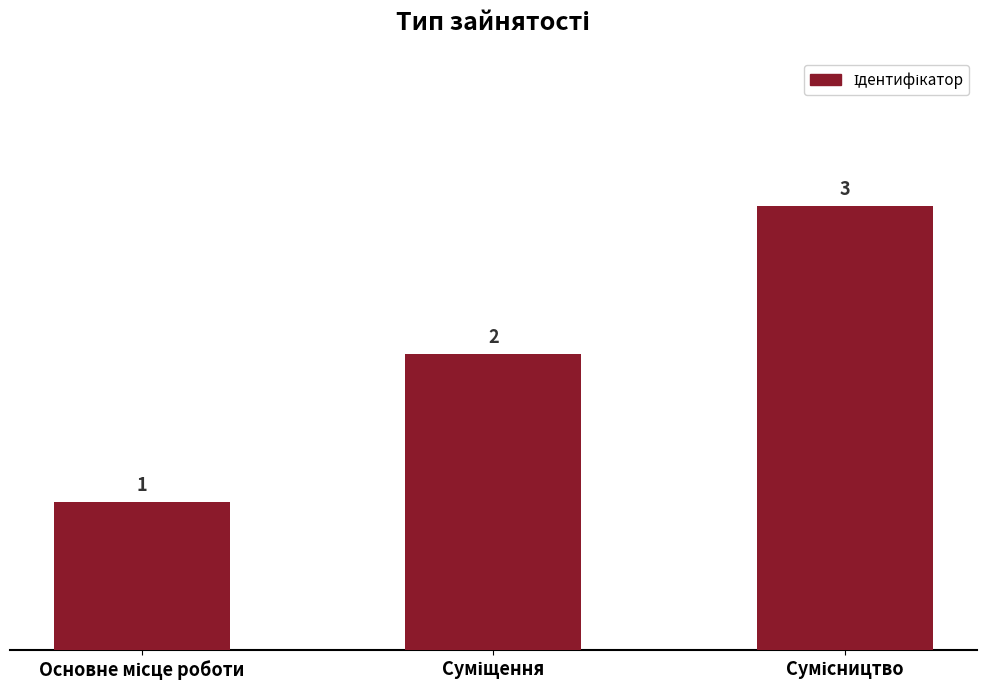

What is the difference between the maximum and minimum values?

2